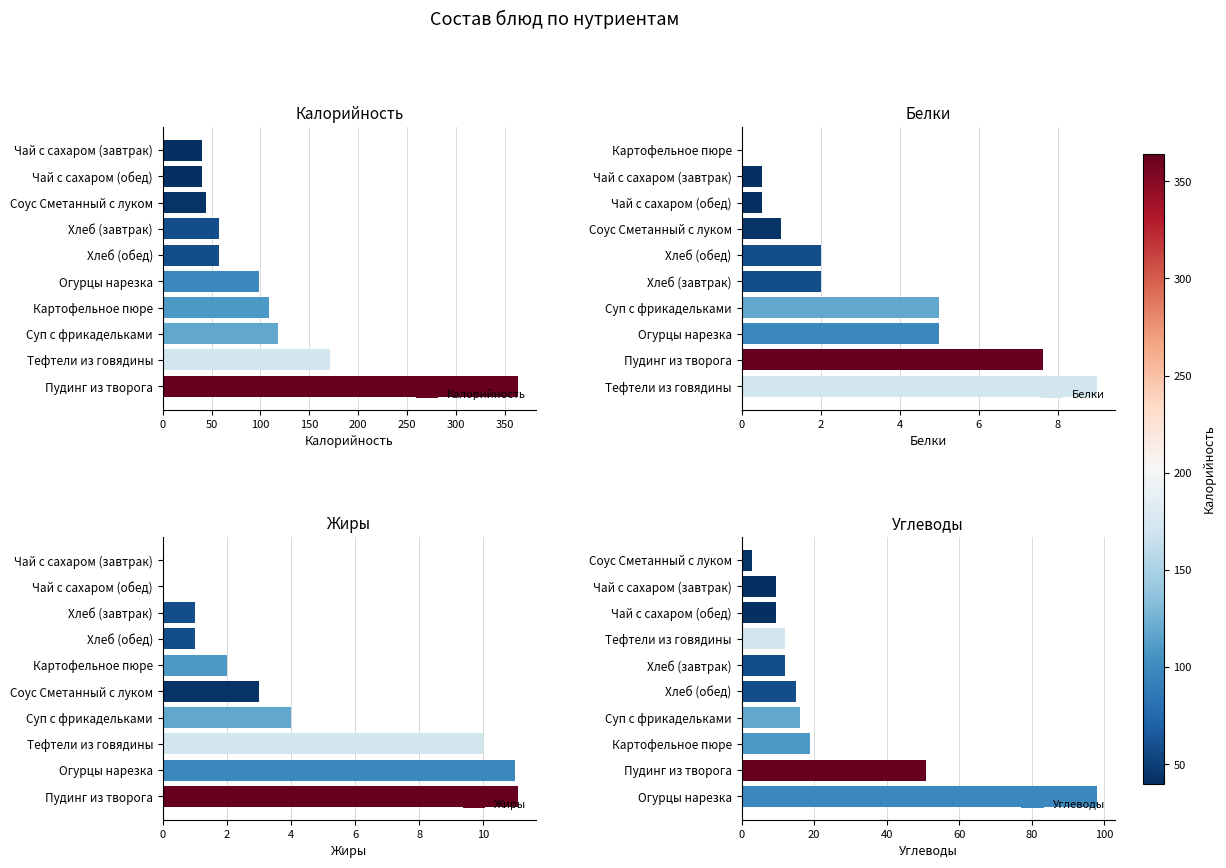

Which series has the largest range (max minus min)?

Калорийность